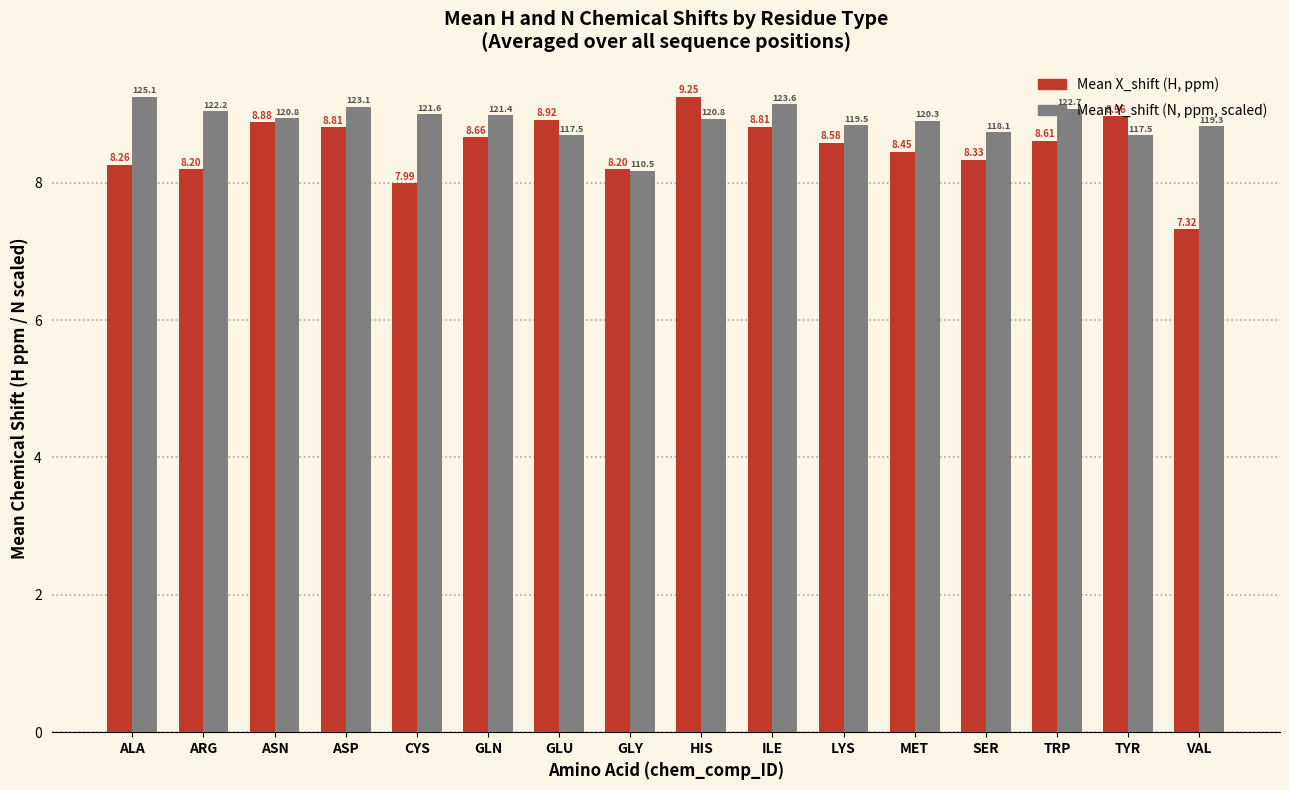

What is the total value across all series at GLY?

16.4